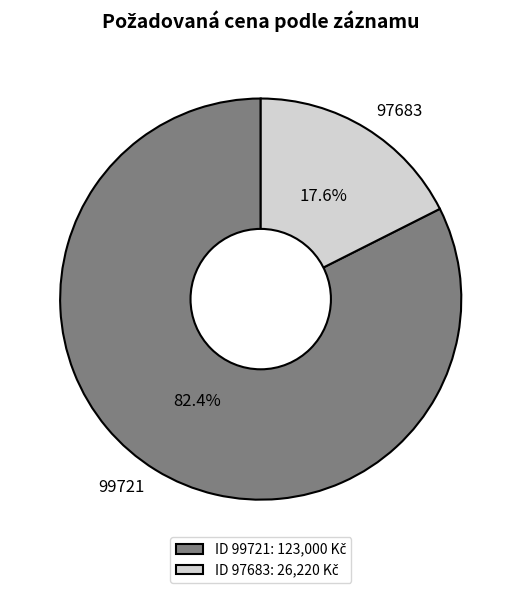

To the nearest percent, what is the difference between the largest and smallest slice percentages?

65%